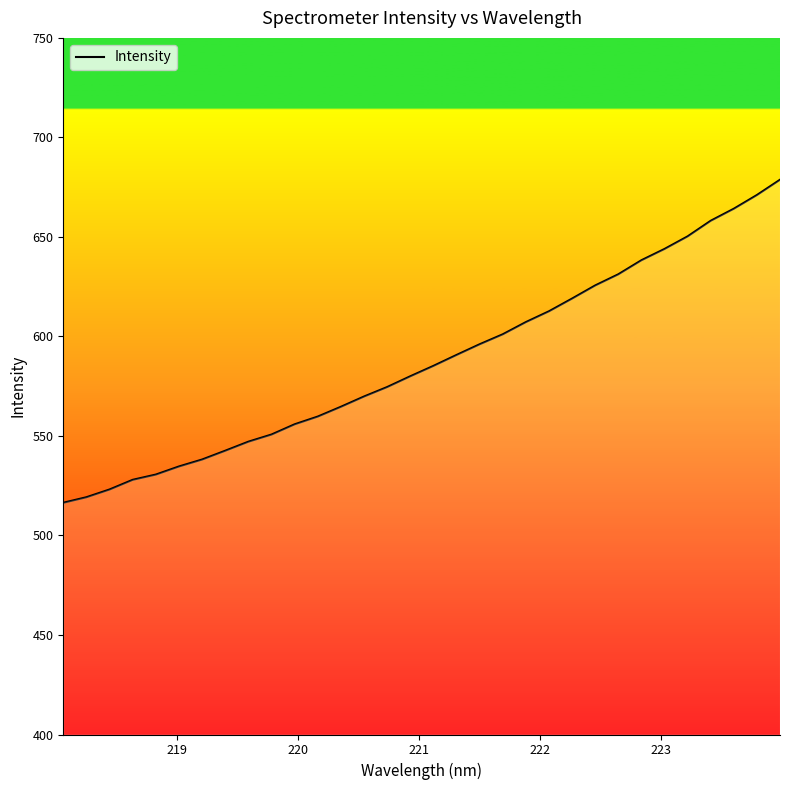

What is the maximum value shown in the chart?

678.7